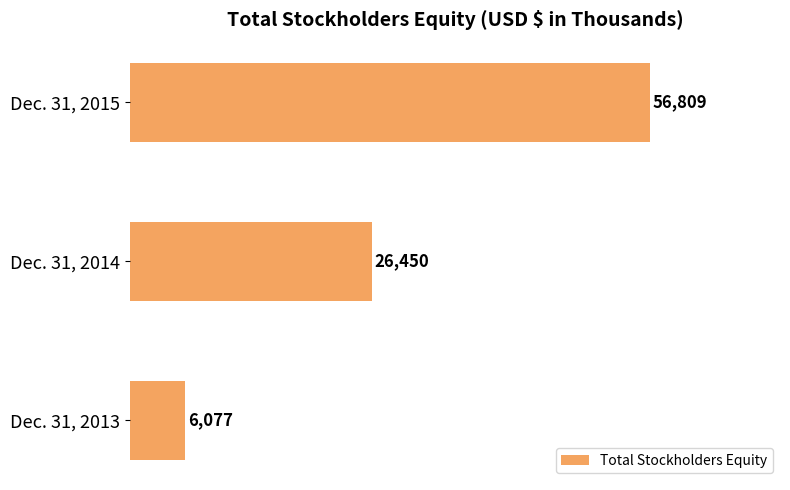

Rank the categories by value from lowest to highest.

Dec. 31, 2013, Dec. 31, 2014, Dec. 31, 2015